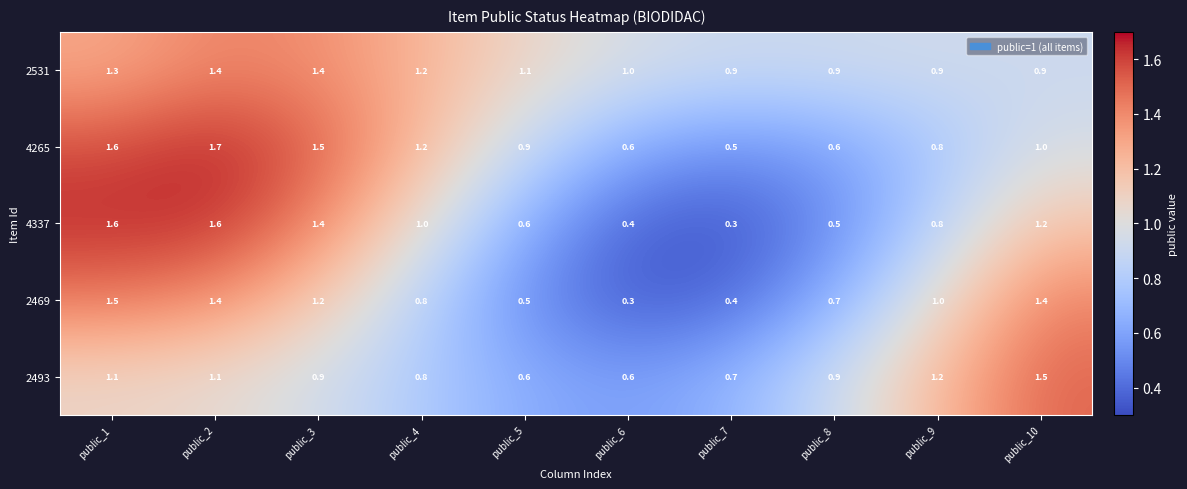

What is the sum of the 2531 values at public_3 and public_2?

2.8